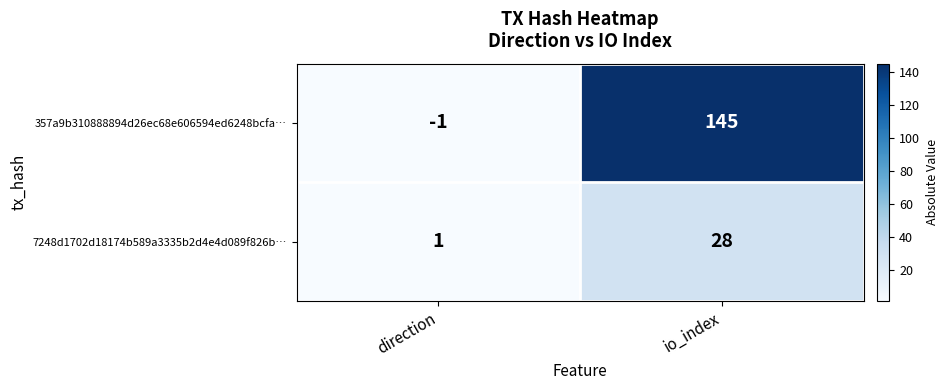

Where is 357a9b310888894d26ec68e606594ed6248bcfa… nearest to the value 72?

direction